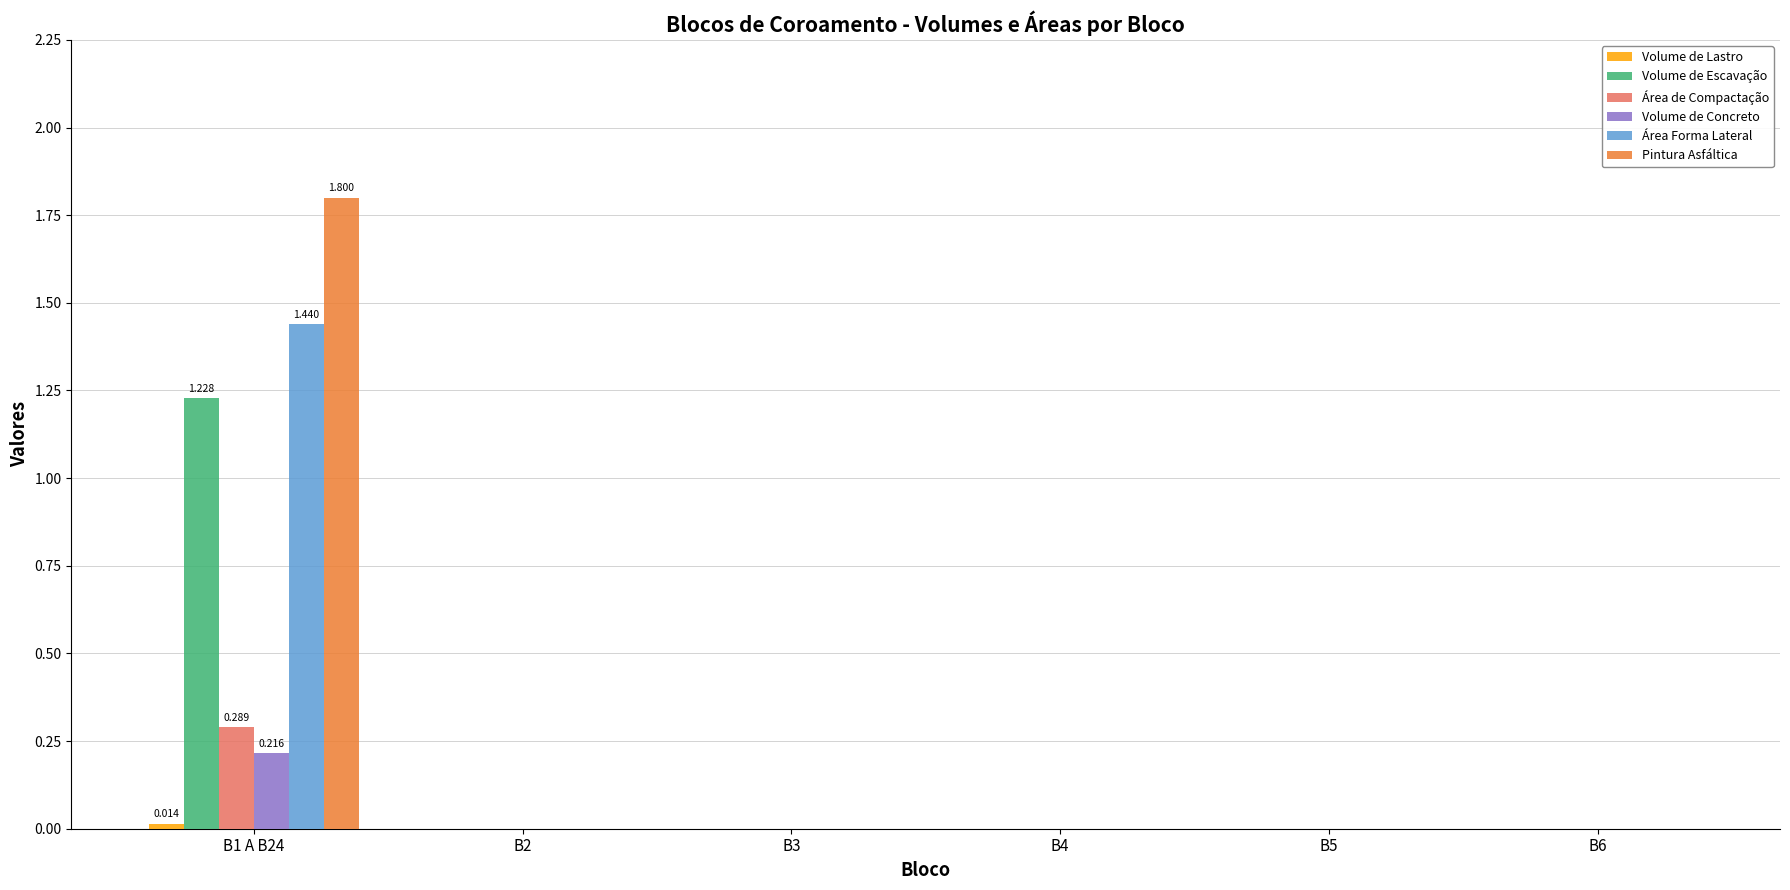

Which series changed the most between B1 A B24 and B2?

Pintura Asfáltica